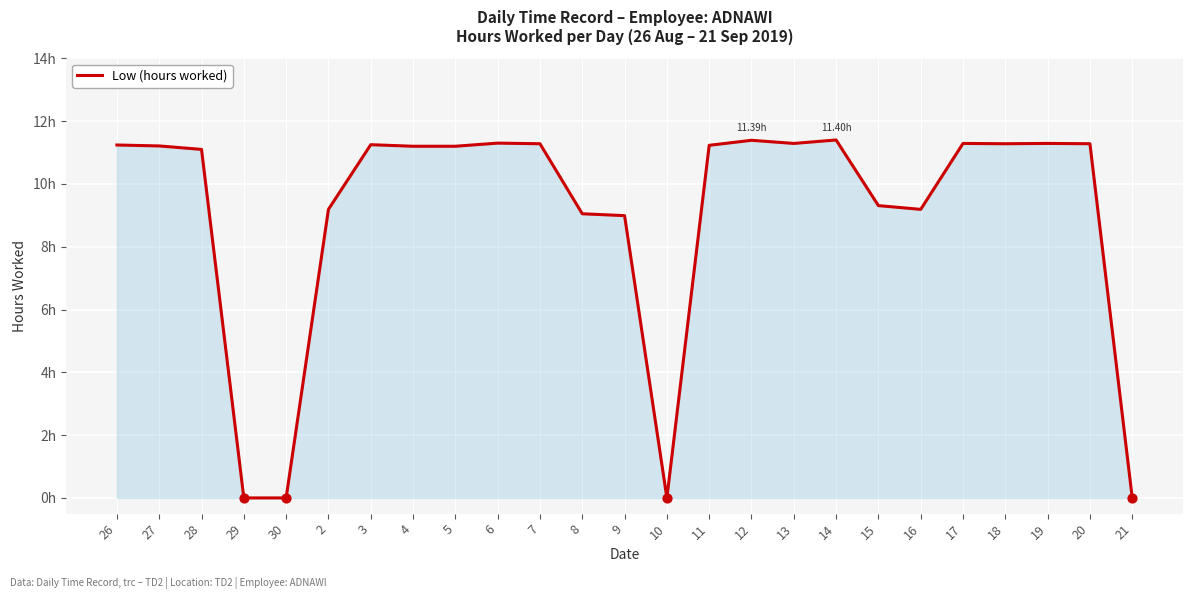

Does the chart have visible grid lines?

Yes